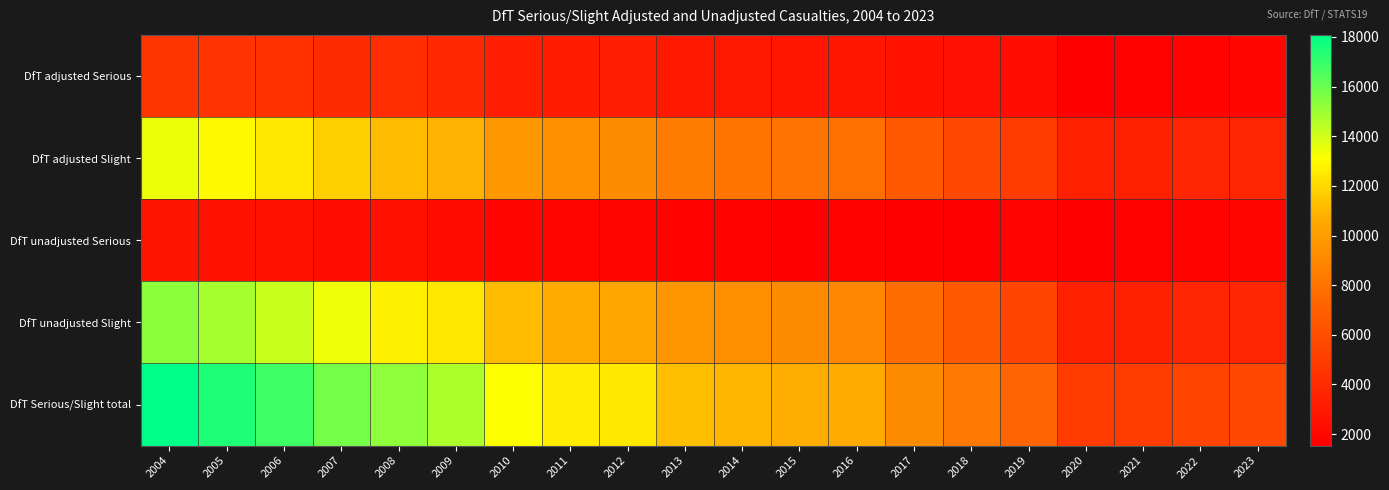

List the series in order of their peak value, lowest first.

DfT unadjusted Serious, DfT adjusted Serious, DfT adjusted Slight, DfT unadjusted Slight, DfT Serious/Slight total